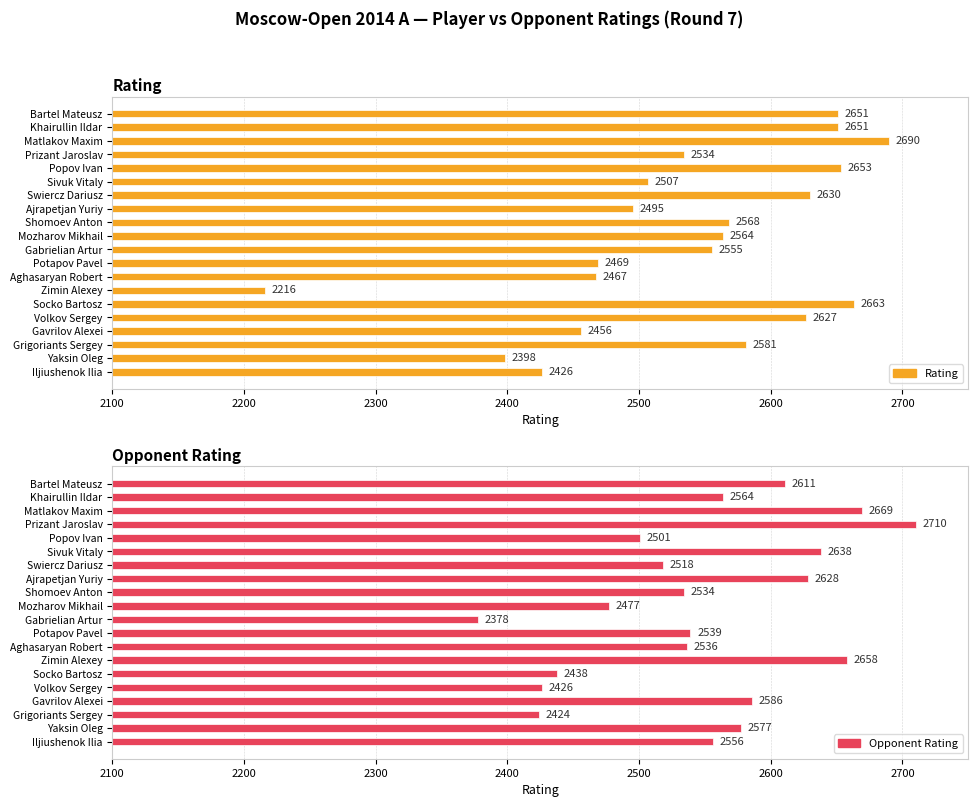

What is the sum of the Opponent Rating values at Iljiushenok Ilia and Gavrilov Alexei?

5142